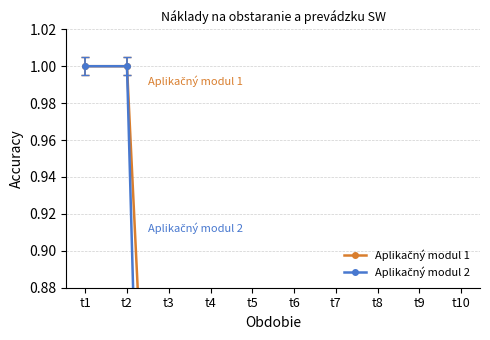

Reading left to right, list all the values displayed in this chart.

Aplikačný modul 1: t1=1.0	t2=1.0	t3=0.5	t4=0.5	t5=0.0	t6=0.0	t7=0.0	t8=0.0	t9=0.0	t10=0.0
Aplikačný modul 2: t1=1.0	t2=1.0	t3=0.2	t4=0.2	t5=0.0	t6=0.0	t7=0.0	t8=0.0	t9=0.0	t10=0.0